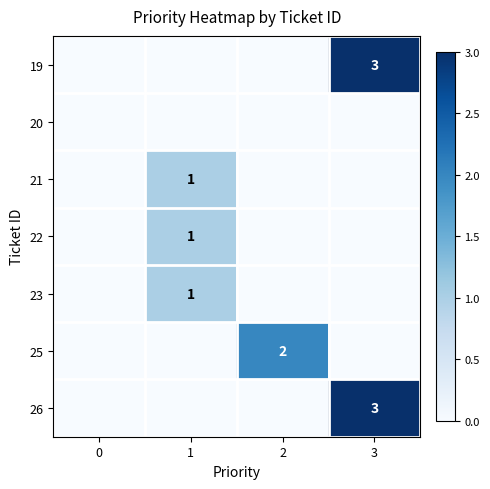

What is the difference between the maximum and minimum values in the row_2 series?

1